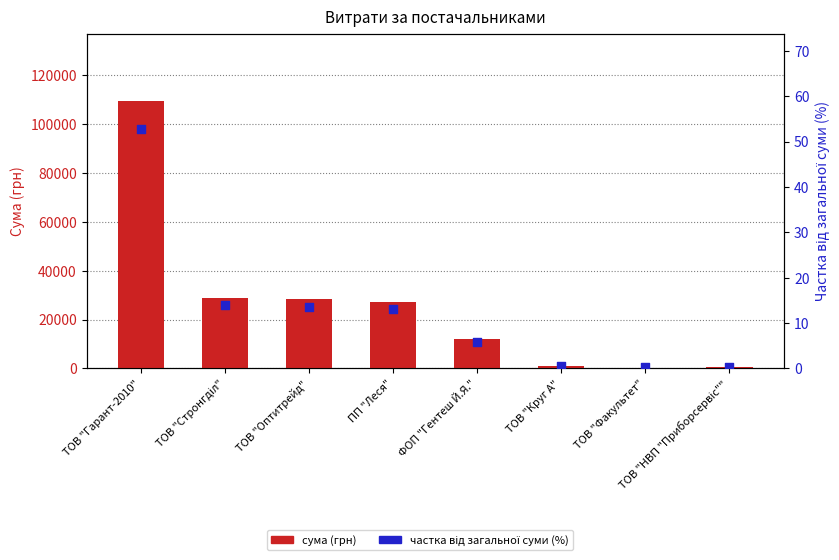

Which series has the widest spread of Y values?

сума (грн)